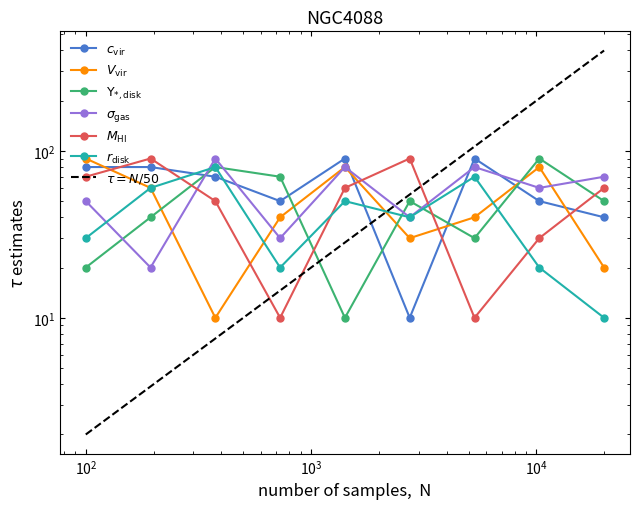

How many lines are shown in the chart?

6